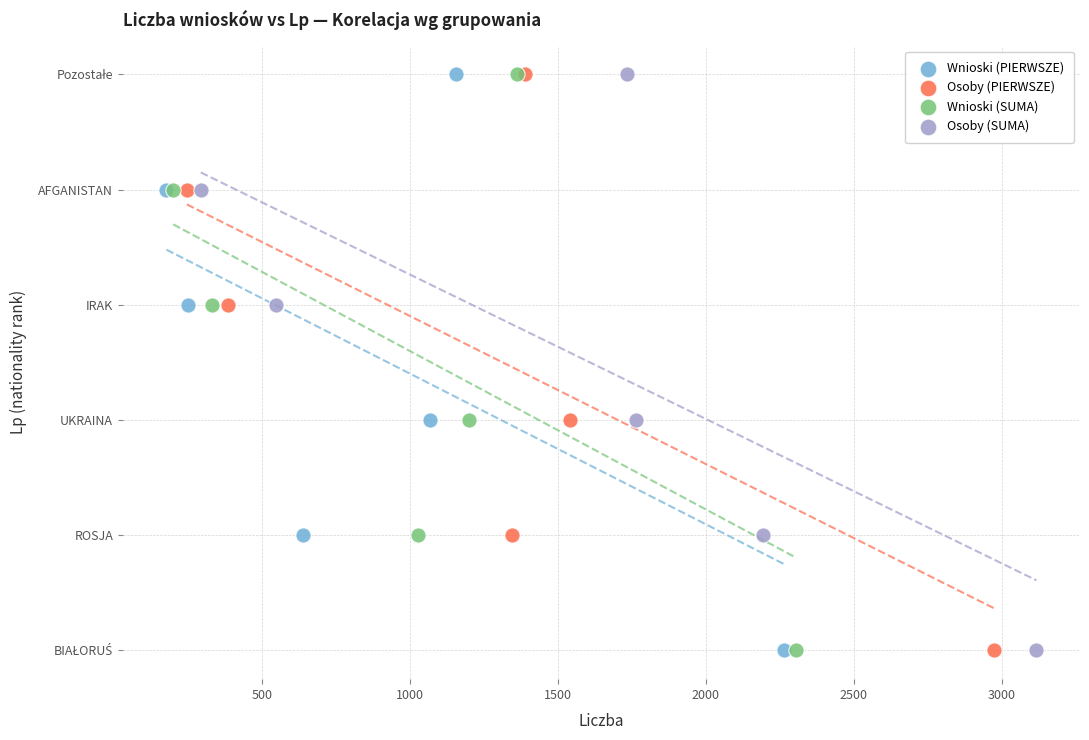

What are all the series names shown in the legend?

Wnioski (PIERWSZE), Osoby (PIERWSZE), Wnioski (SUMA), Osoby (SUMA)